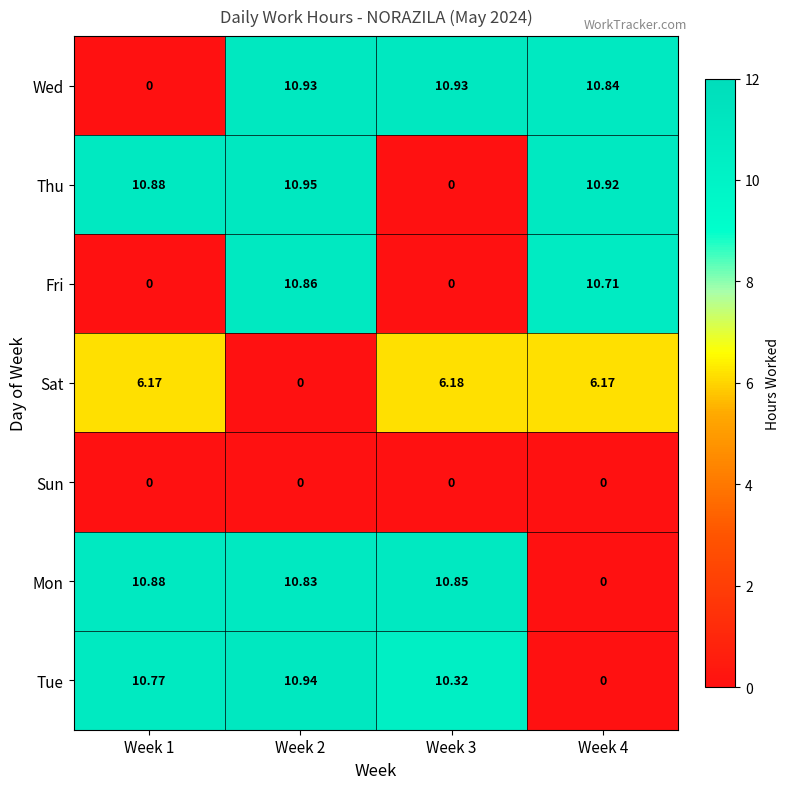

At which category is the sum across all series the highest?

Week 2